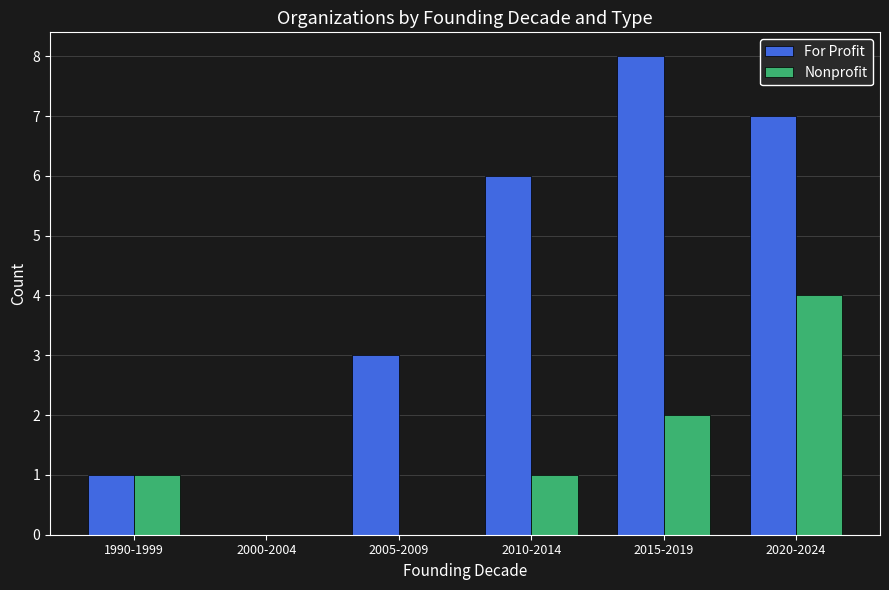

What is the difference between the For Profit values at 2005-2009 and 2010-2014?

3